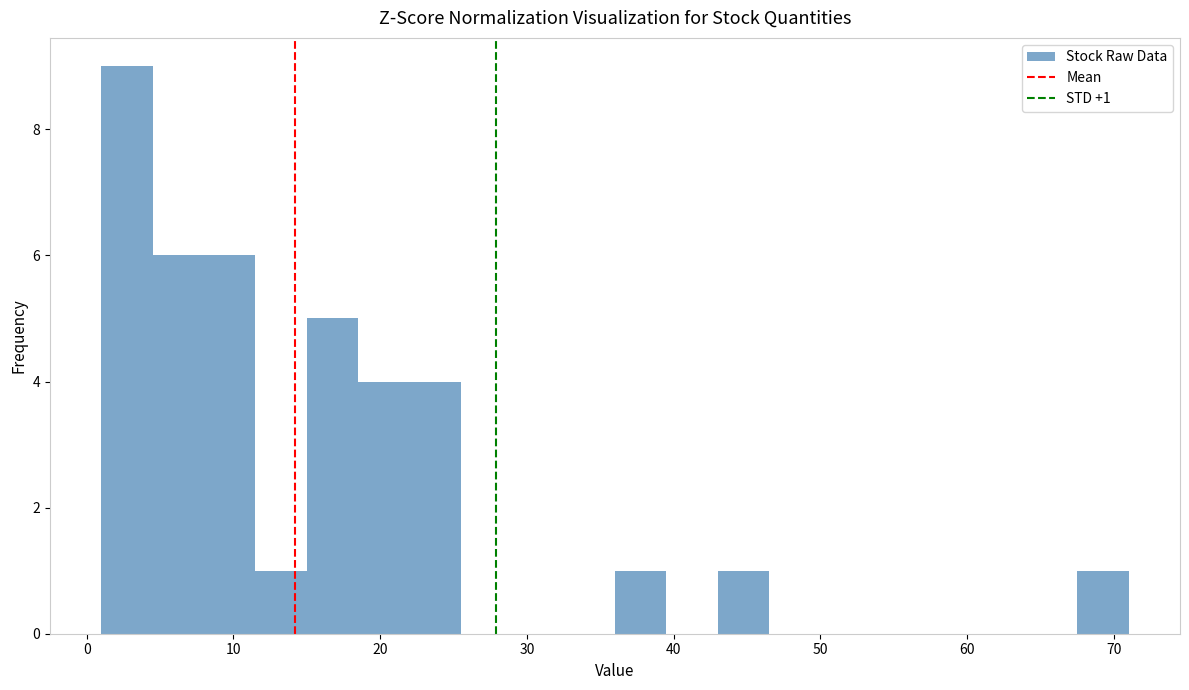

Read against the x-axis, roughly where is the centre of the tallest bar?

3